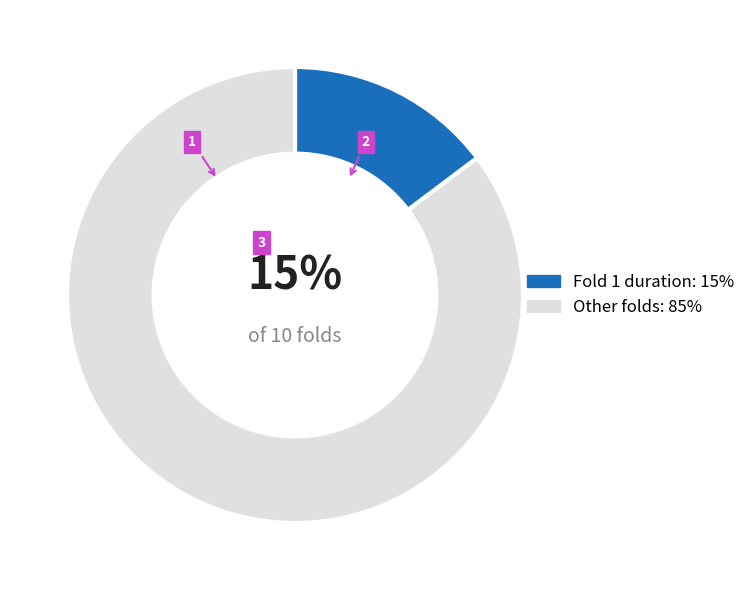

Is there any slice that represents more than half of the pie?

Yes